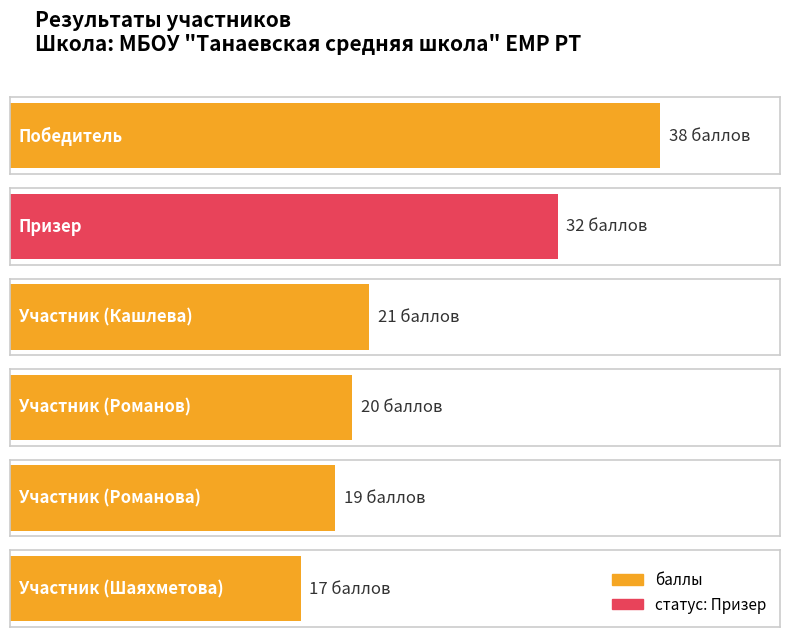

Is the value of баллы at Призер greater than the value of Класс at Участник (Шаяхметова)?

Yes